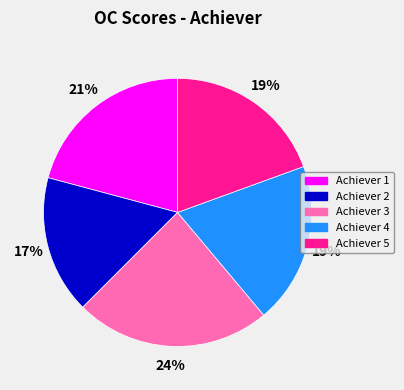

Combined, do Achiever 1 and Achiever 3 account for over 50%?

No